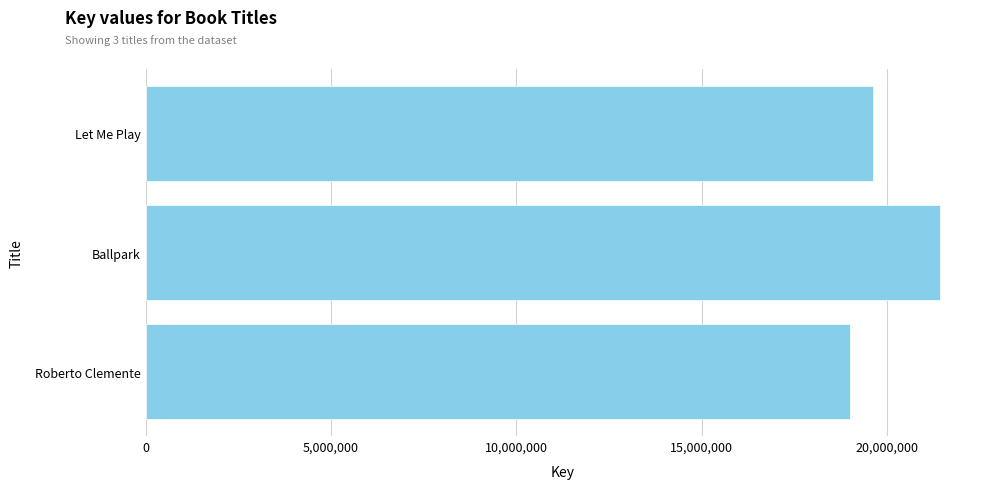

What is the smallest value displayed?

19011168